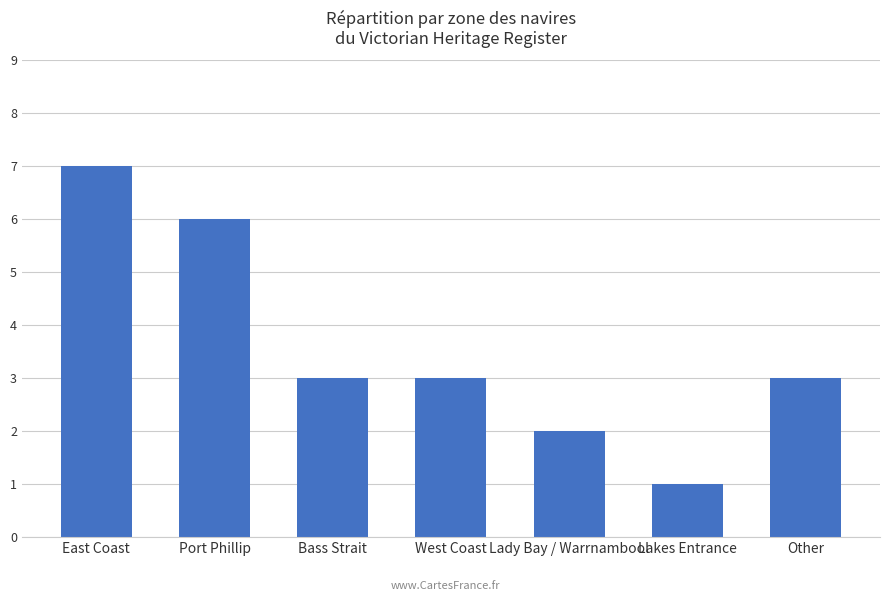

How many categories are shown in the chart?

7